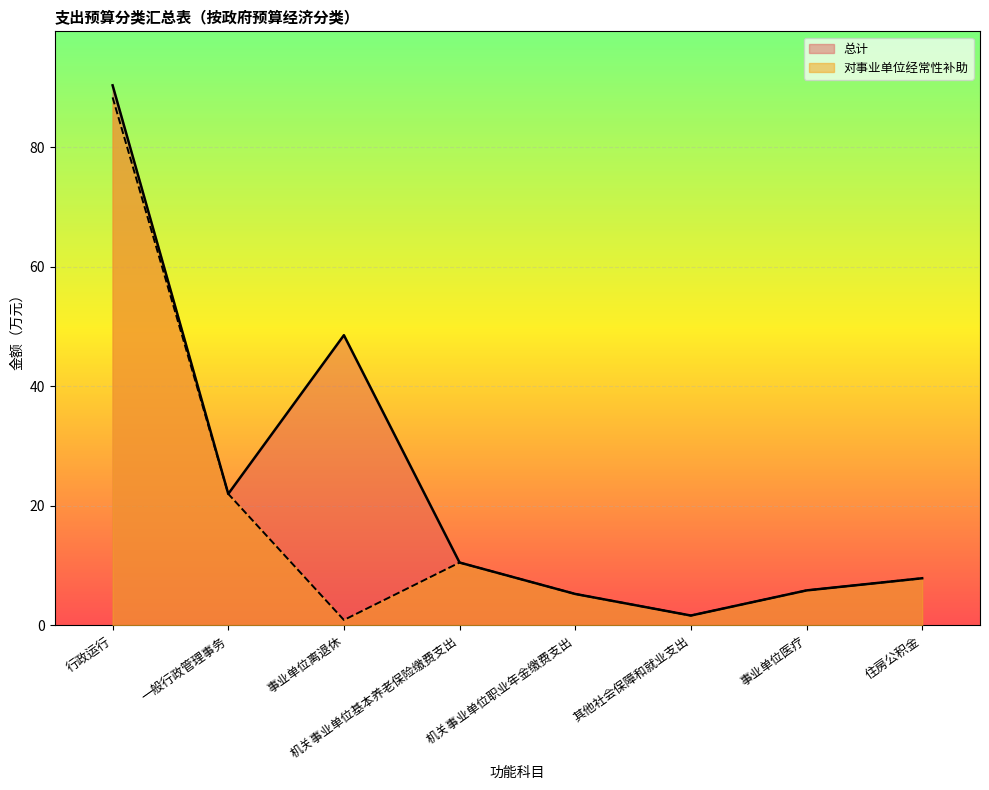

True or false: 总计 has a value of 22.0 at 一般行政管理事务.

True